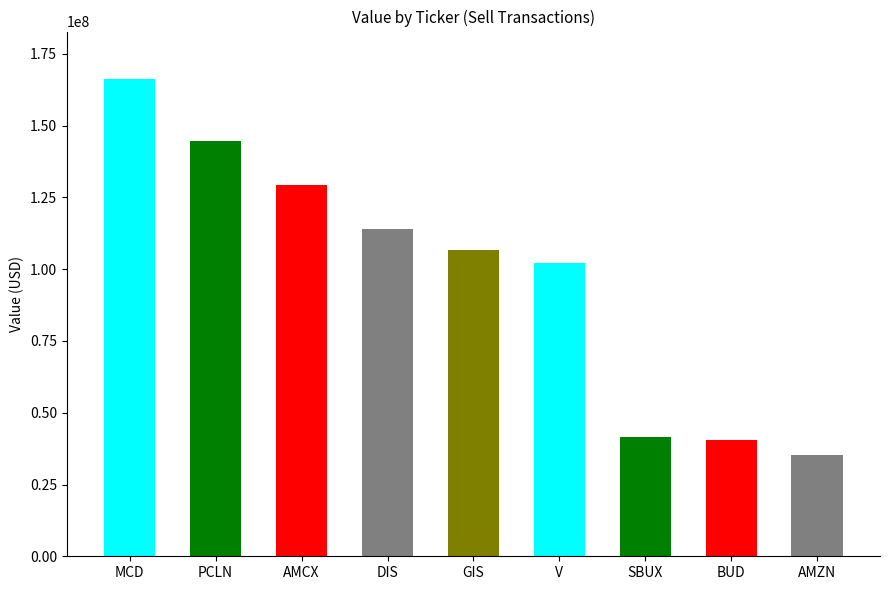

What is the average value?

97814556